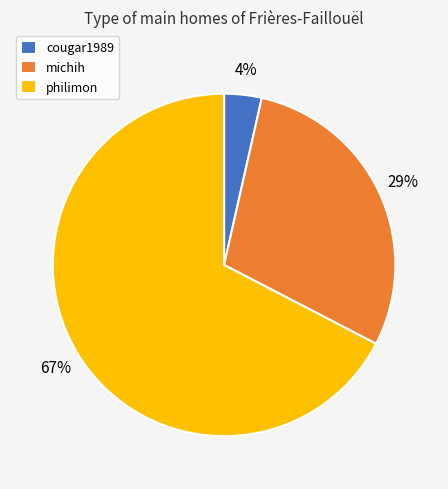

True or false: michih accounts for 15% of the total.

False